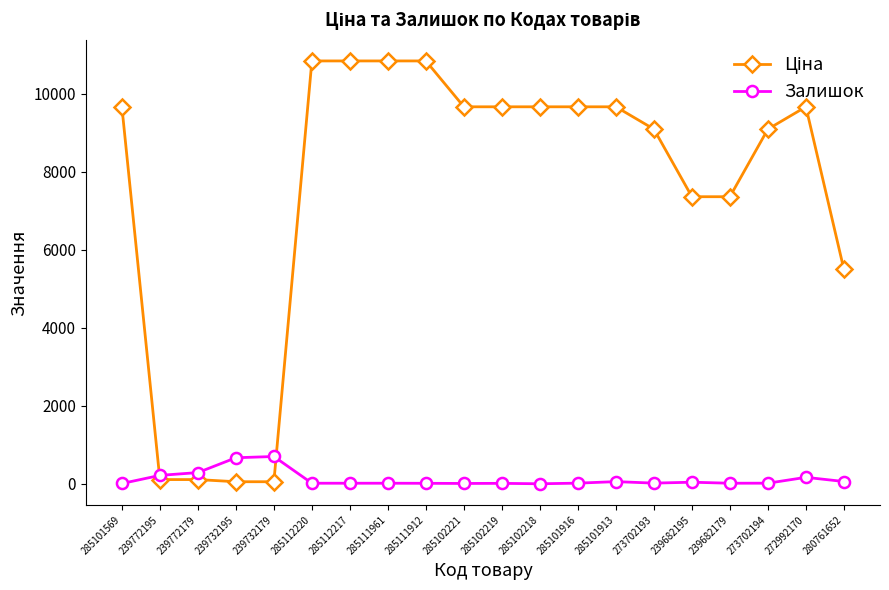

What is the highest value of the Залишок series?

702.0